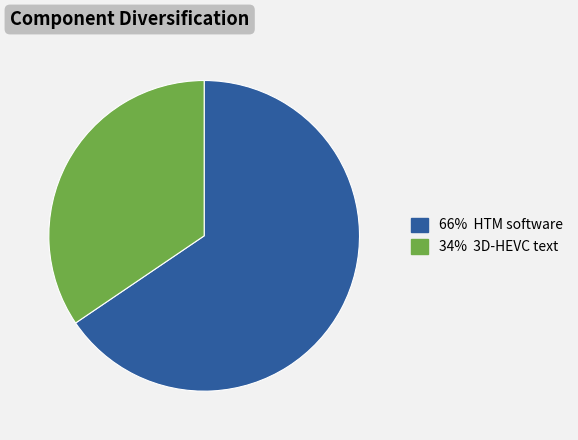

Is there any slice that represents more than half of the pie?

Yes